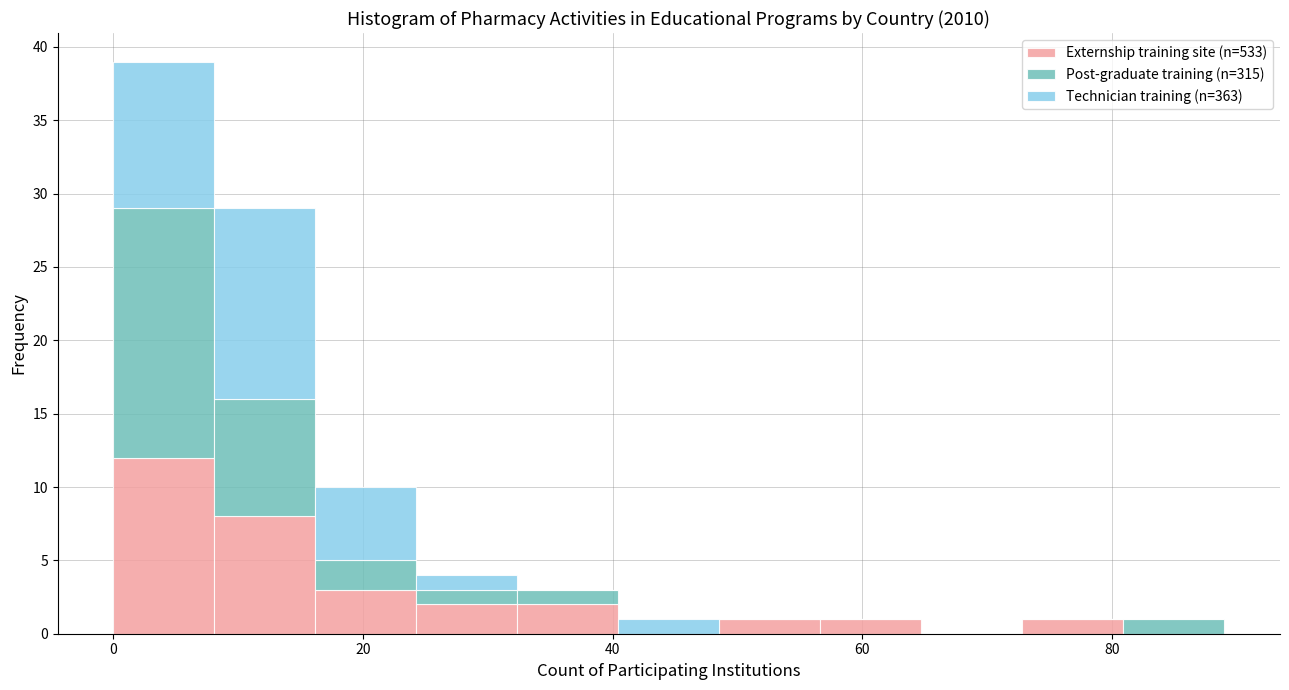

Which range on the x-axis has the tallest stacked bar (by total height)?

0 to 8